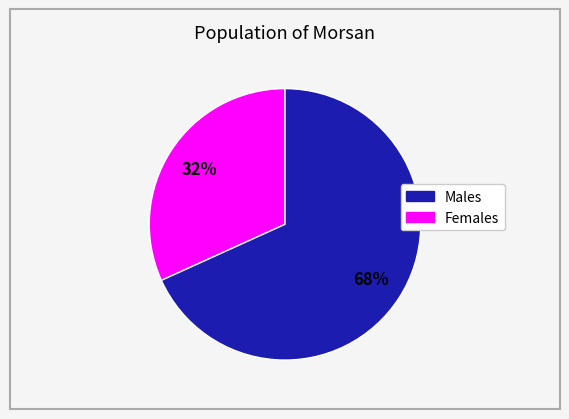

Is there a majority slice in this chart?

Yes